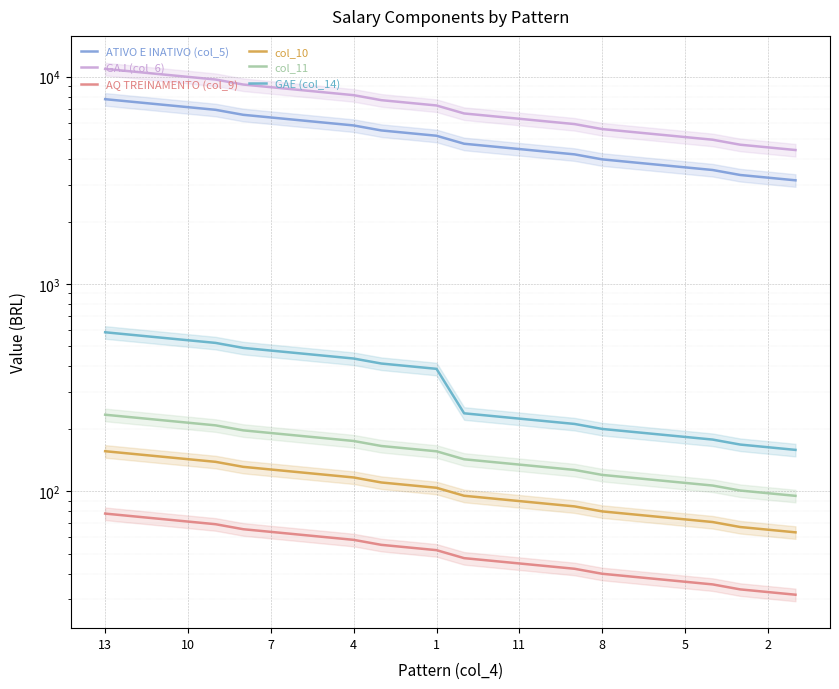

Which series has the largest total across all categories?

GAJ (col_6)